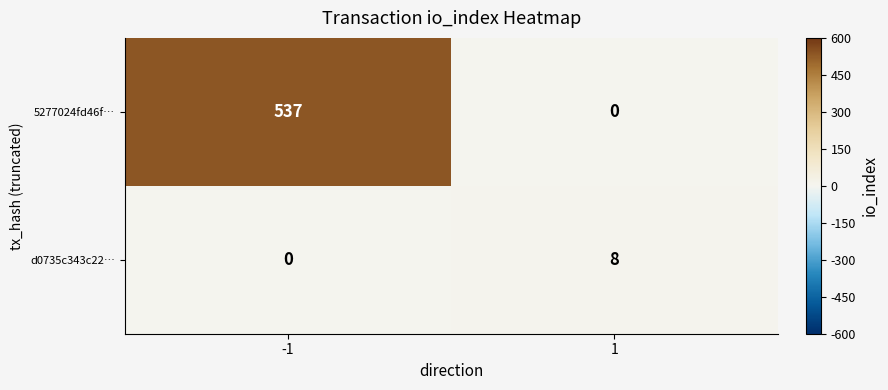

Which series has the widest spread of values?

5277024fd46f…